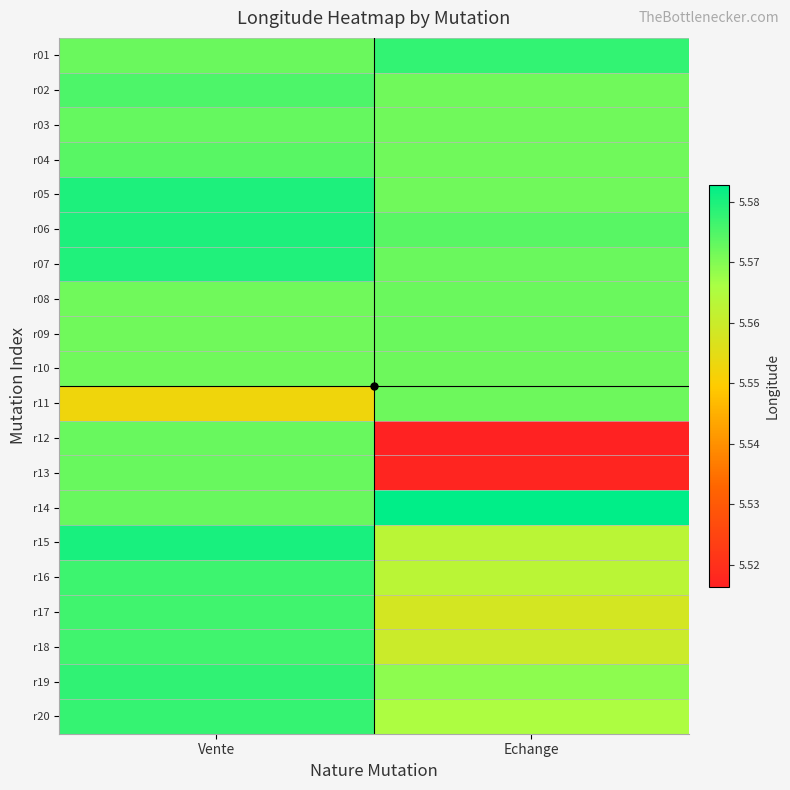

Between Echange and Vente, which is larger?

Echange